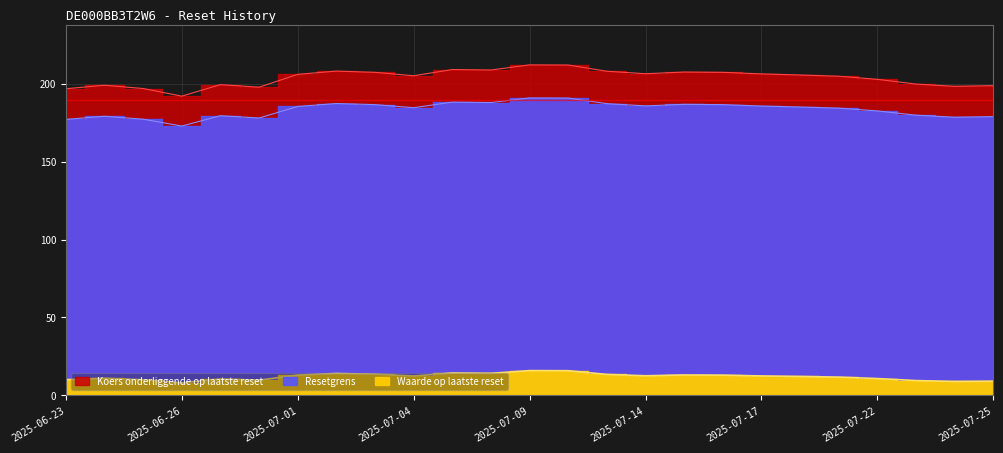

What is the total value across all series at 2025-07-03?

407.8